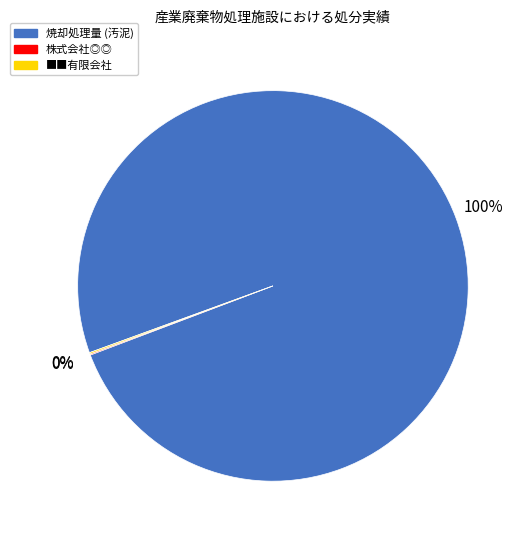

Which slice is the largest?

焼却処理量 (汚泥)